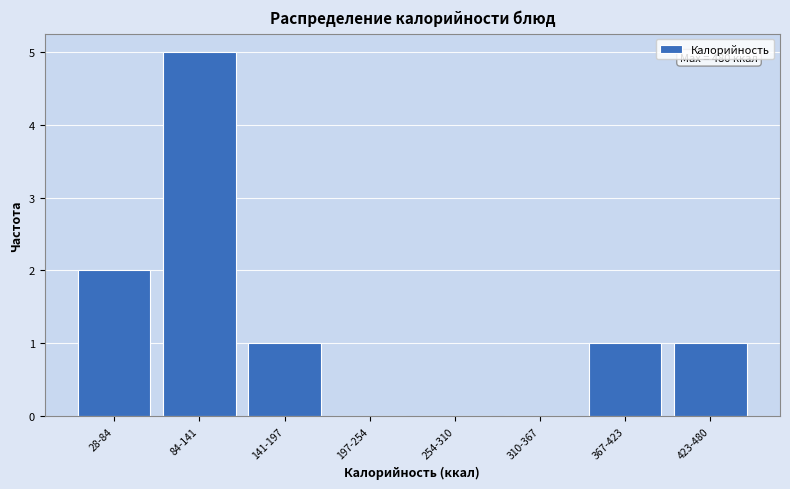

Reading right to left, list all the values displayed in this chart.

423-480=1	367-423=1	310-367=0	254-310=0	197-254=0	141-197=1	84-141=5	28-84=2